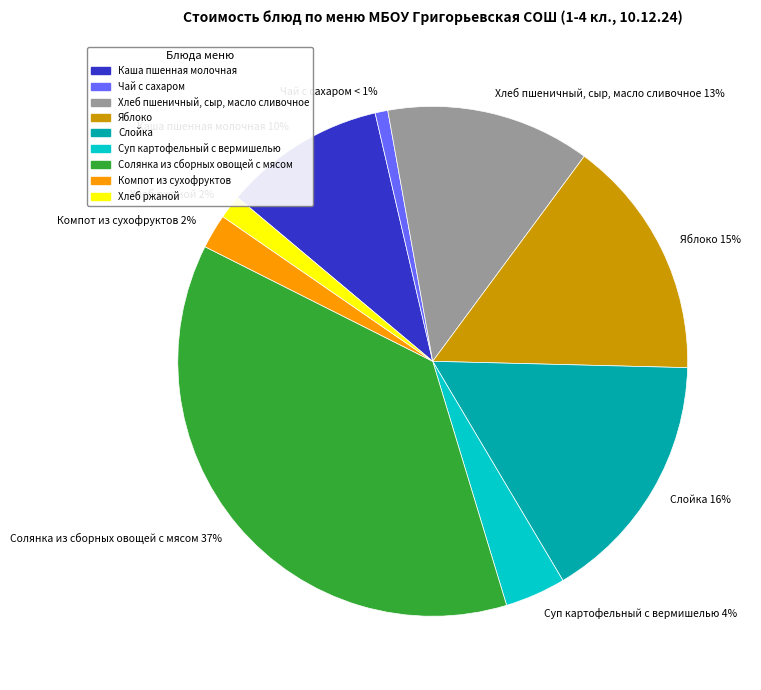

To the nearest percent, what is the difference between the Солянка из сборных овощей с мясом 37% and Чай с сахаром < 1% slice percentages?

36%